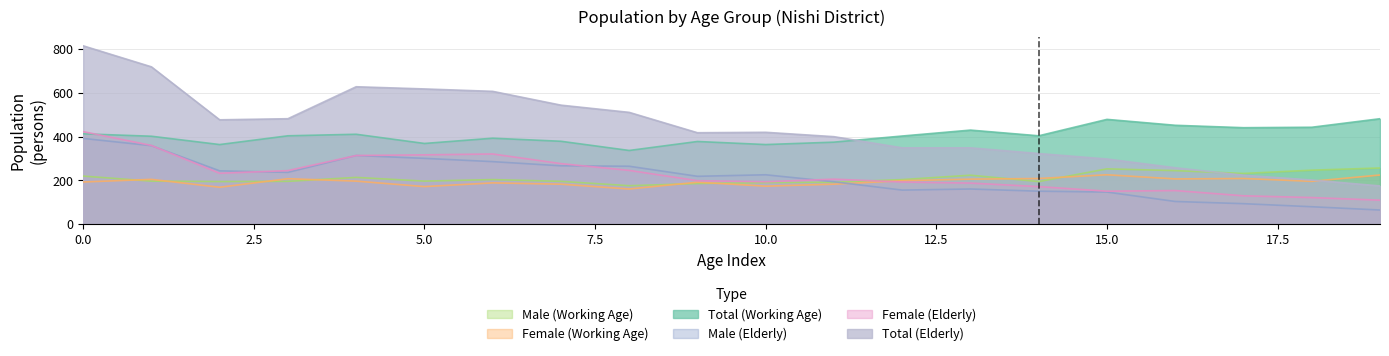

Rank the series at 8 from highest to lowest value.

Total (Elderly), Total (Working Age), Male (Elderly), Female (Elderly), Male (Working Age), Female (Working Age)